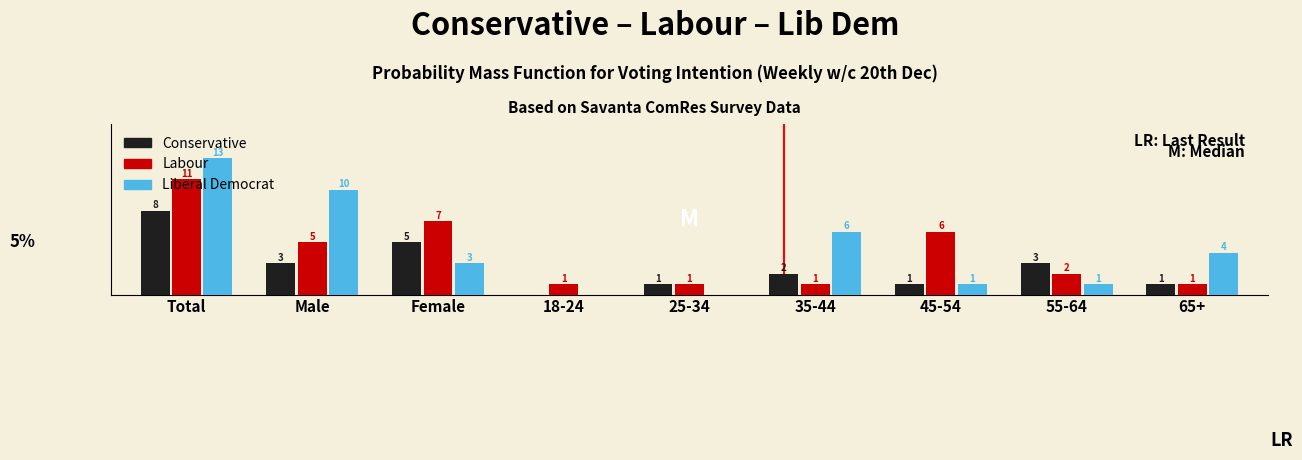

Between 35-44 and 65+, which series saw the biggest shift?

Liberal Democrat